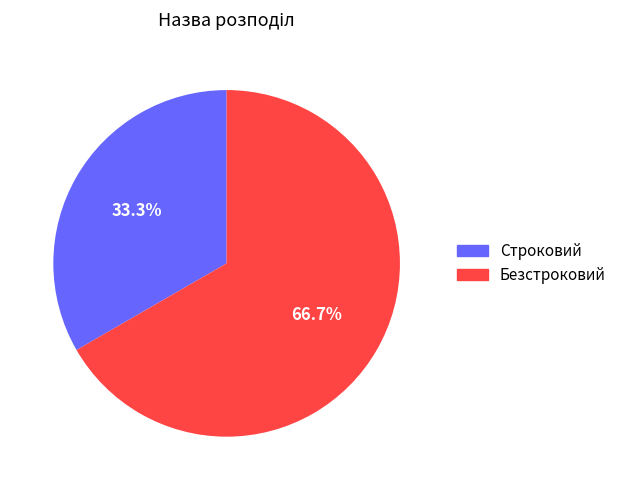

Between Строковий and Безстроковий, which is larger?

Безстроковий